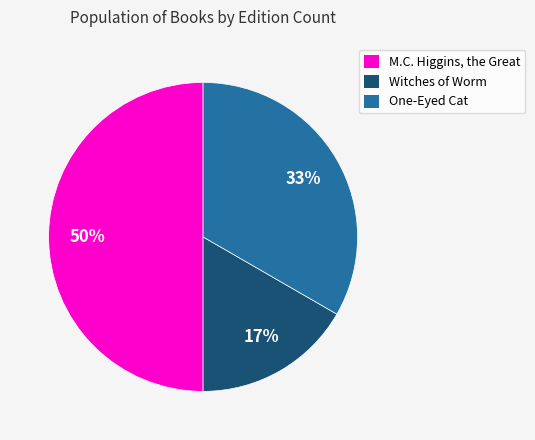

Count the number of slices in the pie.

3